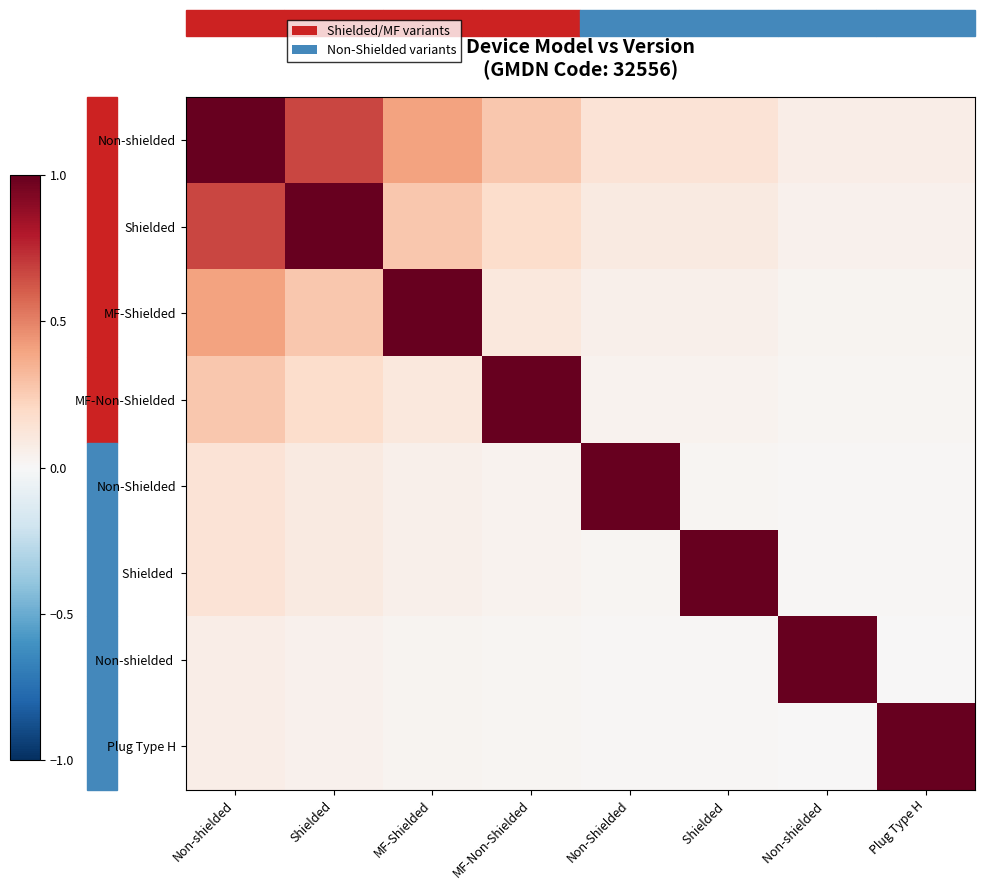

Reading left to right, transcribe all the data shown in this chart.

Non-shielded: Non-shielded=1.0	Shielded=0.7	MF-Shielded=0.4	MF-Non-Shielded=0.3	Non-Shielded=0.1	Shielded =0.1	Non-shielded =0.1	Plug Type H=0.1
Shielded: Non-shielded=0.7	Shielded=1.0	MF-Shielded=0.3	MF-Non-Shielded=0.2	Non-Shielded=0.1	Shielded =0.1	Non-shielded =0.0	Plug Type H=0.0
MF-Shielded: Non-shielded=0.4	Shielded=0.3	MF-Shielded=1.0	MF-Non-Shielded=0.1	Non-Shielded=0.1	Shielded =0.1	Non-shielded =0.0	Plug Type H=0.0
MF-Non-Shielded: Non-shielded=0.3	Shielded=0.2	MF-Shielded=0.1	MF-Non-Shielded=1.0	Non-Shielded=0.0	Shielded =0.0	Non-shielded =0.0	Plug Type H=0.0
Non-Shielded: Non-shielded=0.1	Shielded=0.1	MF-Shielded=0.1	MF-Non-Shielded=0.0	Non-Shielded=1.0	Shielded =0.0	Non-shielded =0.0	Plug Type H=0.0
Shielded: Non-shielded=0.7	Shielded=1.0	MF-Shielded=0.3	MF-Non-Shielded=0.2	Non-Shielded=0.1	Shielded =0.1	Non-shielded =0.0	Plug Type H=0.0
Non-shielded: Non-shielded=1.0	Shielded=0.7	MF-Shielded=0.4	MF-Non-Shielded=0.3	Non-Shielded=0.1	Shielded =0.1	Non-shielded =0.1	Plug Type H=0.1
Plug Type H: Non-shielded=0.1	Shielded=0.0	MF-Shielded=0.0	MF-Non-Shielded=0.0	Non-Shielded=0.0	Shielded =0.0	Non-shielded =0.0	Plug Type H=1.0